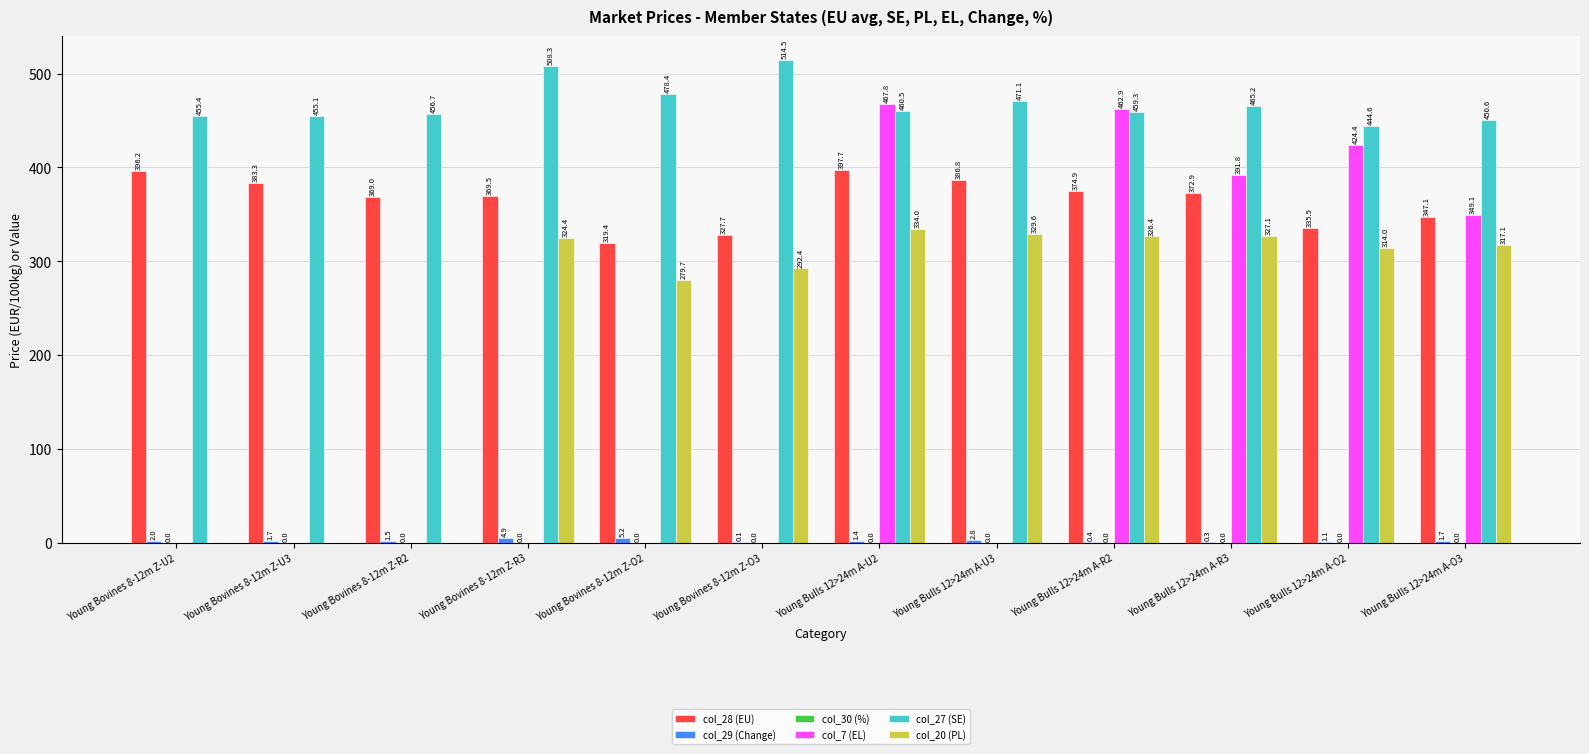

True or false: col_20 (PL) has a value of 131.5 at Young Bulls 12>24m A-R3.

False